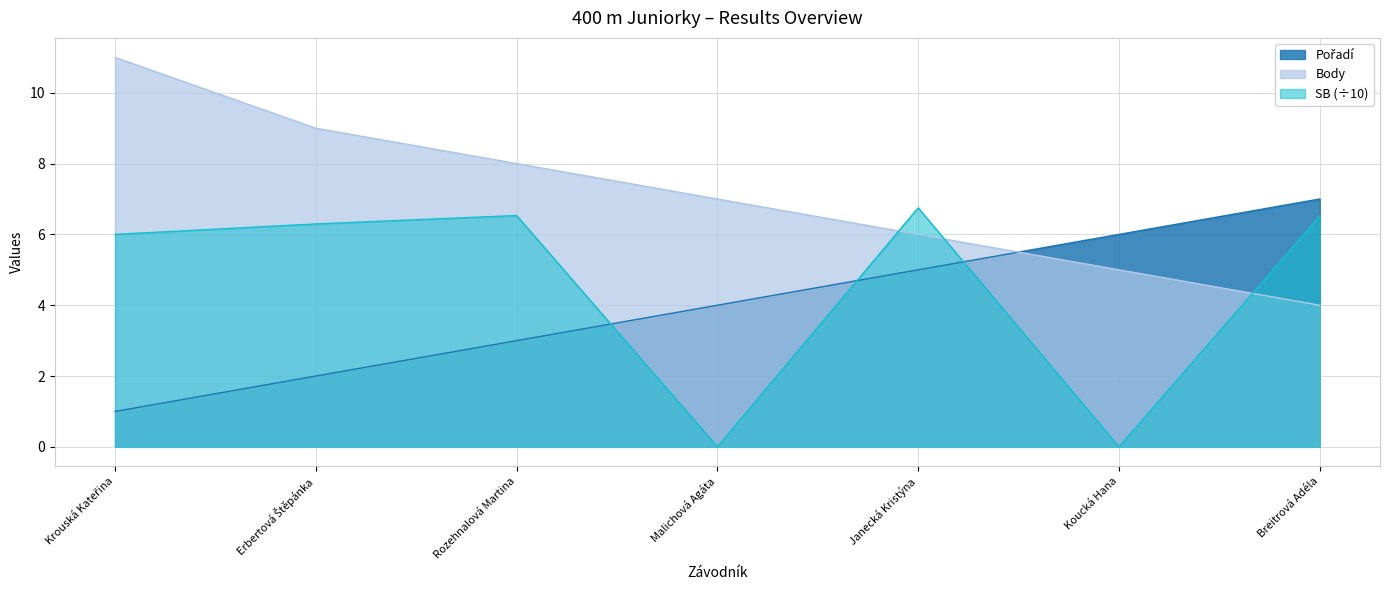

What is the difference between the maximum and minimum values in the Pořadí series?

6.0